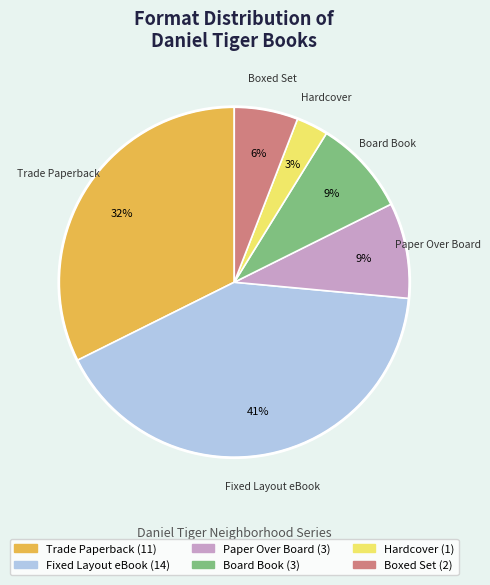

Does any single category account for the majority?

No